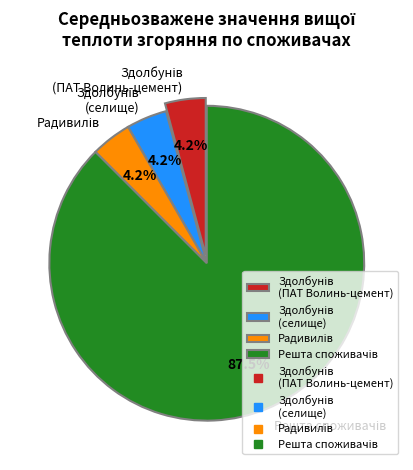

Does any single category account for the majority?

Yes